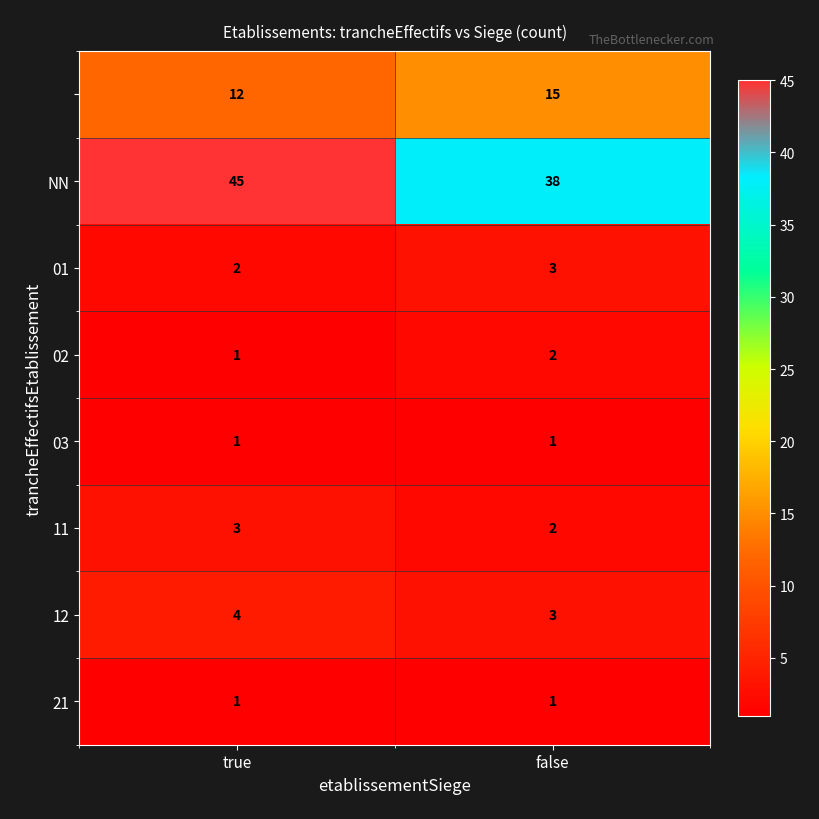

At which category is the sum across all series the highest?

true